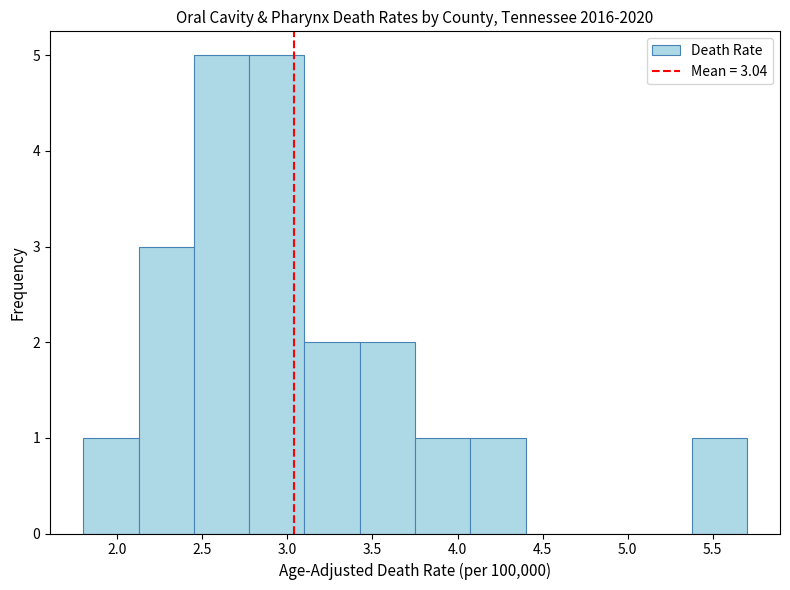

How tall is the bar that spans 3.750 to 4.075 on the x-axis? Neither the bar edges nor the heights are printed on the chart, so give them approximately, as read against the axes.

1